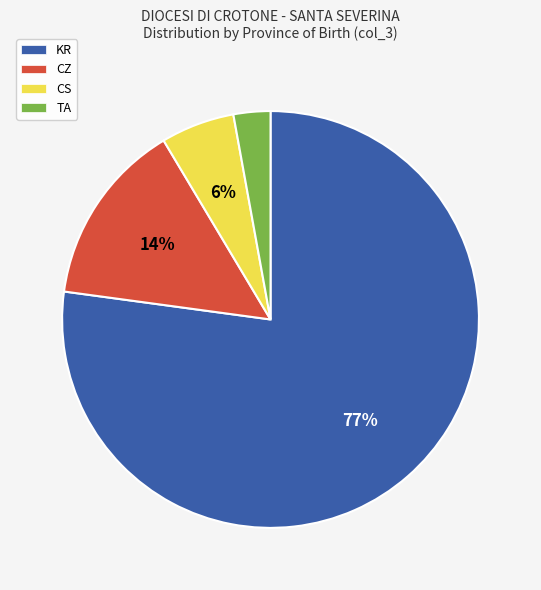

How many segments does this pie chart have?

4